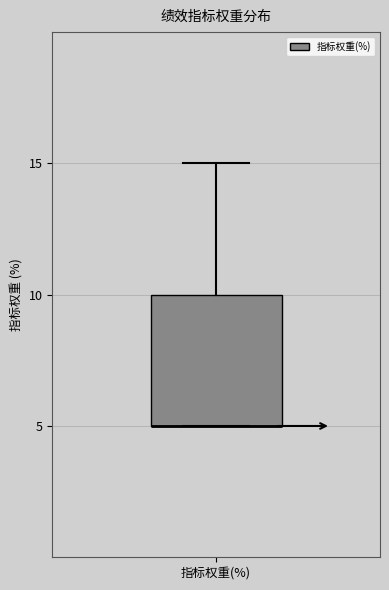

Transcribe this box plot: give where the median line is, the range the box spans, and where the two whiskers end, as read against the y-axis. The values are not printed on the chart, so give them approximately, as read against the axis.

median 5 (drawn on the box's lower edge), box 5 to 10, whiskers 5 to 15